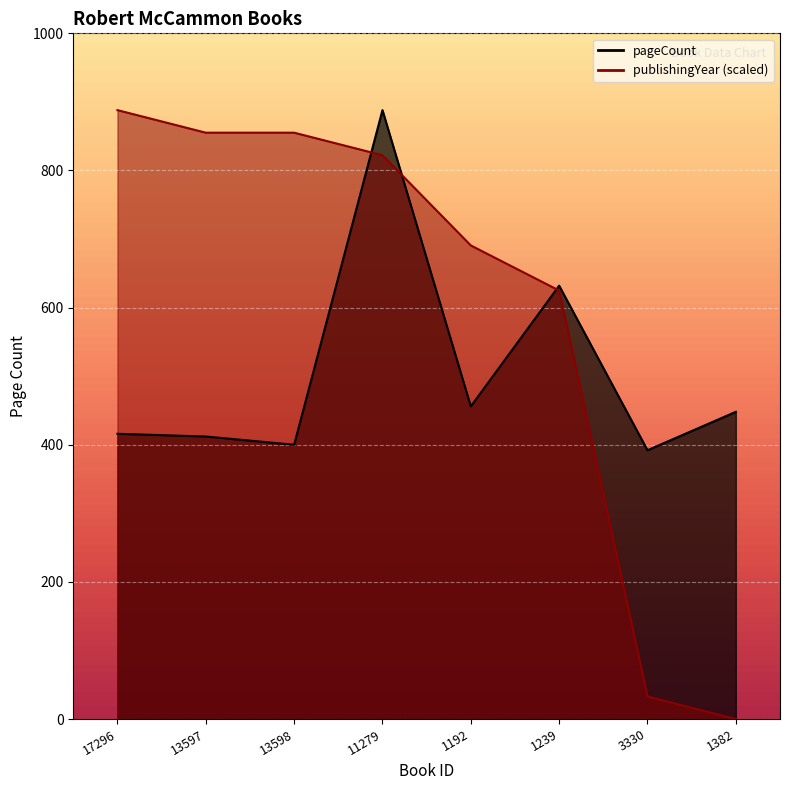

List the labels in order of publishingYear value, smallest first.

1382, 3330, 1239, 1192, 11279, 13597, 13598, 17296